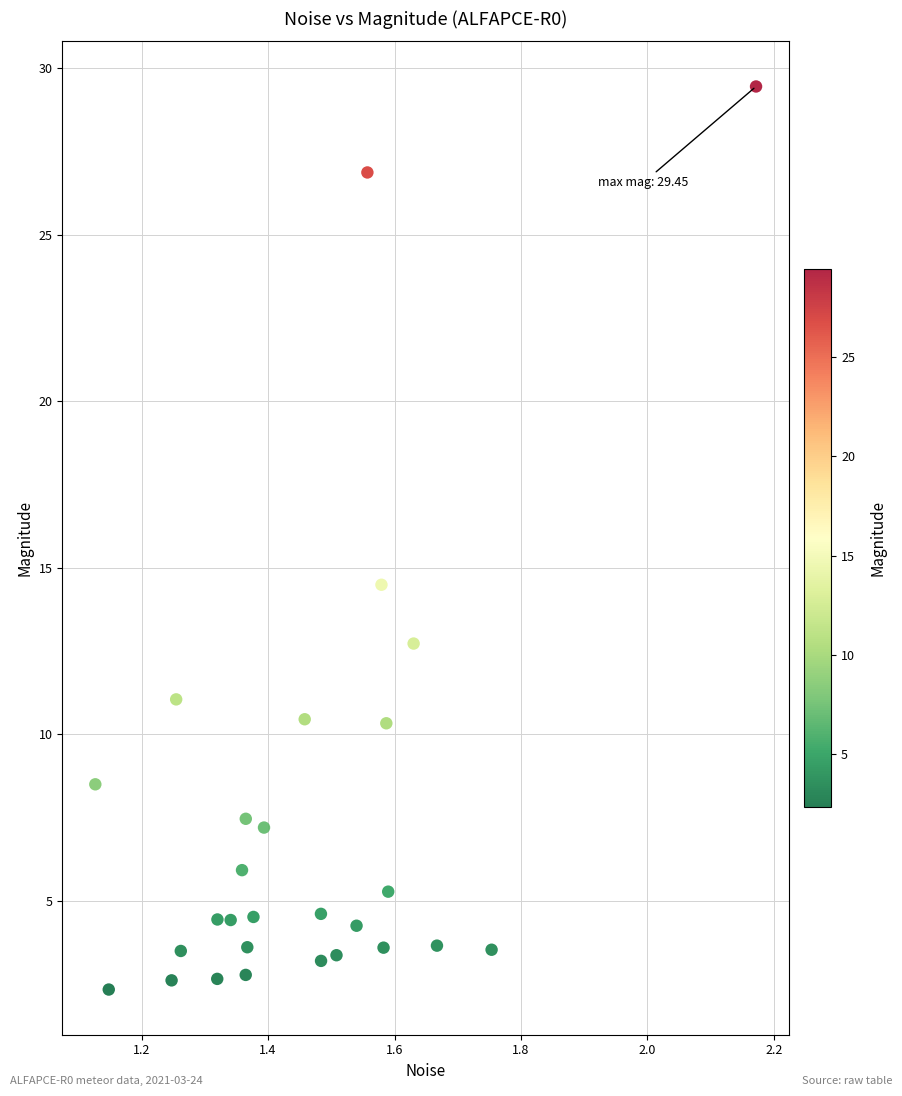

What Y value in the scatter plot is closest to 15?

14.5